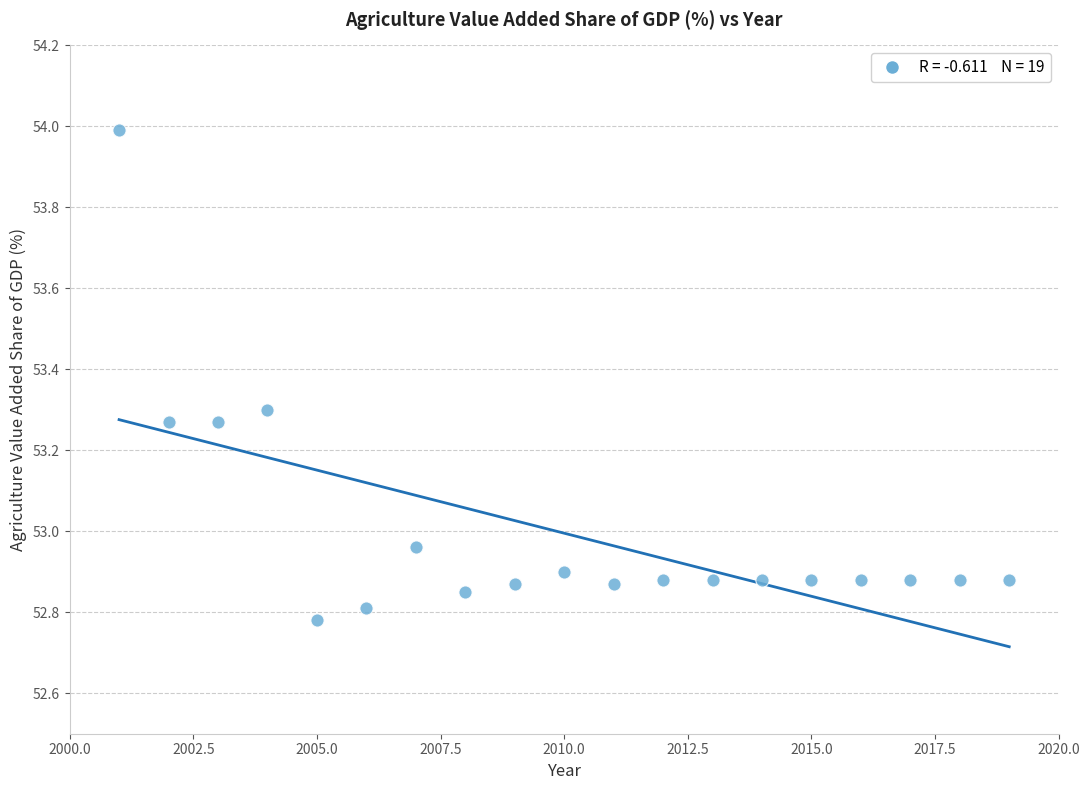

What is the range of Y values (max minus min)?

1.2